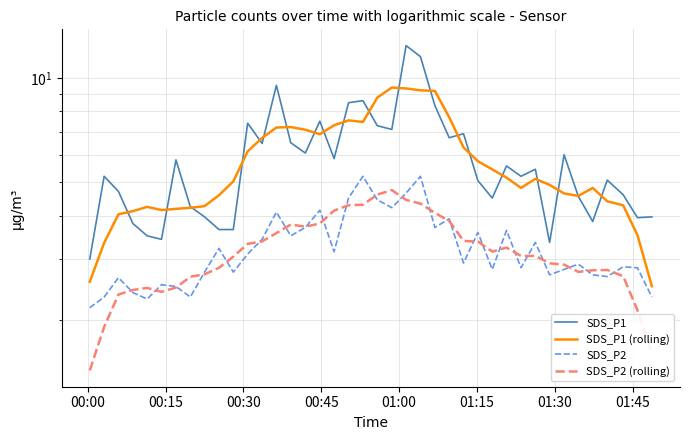

Reading right to left, what are all the values shown in this chart?

SDS_P1: 4.0	4.0	4.6	5.1	3.9	4.5	6.0	3.4	5.5	5.2	5.6	4.5	5.0	6.9	6.7	8.3	11.5	12.4	7.1	7.3	8.6	8.5	5.8	7.5	6.1	6.5	9.5	6.5	7.4	3.6	3.6	4.0	4.2	5.8	3.4	3.5	3.8	4.7	5.2	3.0
SDS_P1 (rolling): 2.5	3.5	4.3	4.4	4.8	4.6	4.6	4.9	5.1	4.8	5.2	5.4	5.7	6.3	7.7	9.2	9.2	9.3	9.4	8.8	7.5	7.5	7.3	6.9	7.1	7.2	7.2	6.7	6.1	5.0	4.6	4.3	4.2	4.2	4.2	4.2	4.1	4.0	3.3	2.6
SDS_P2: 2.3	2.8	2.9	2.7	2.7	2.9	2.8	2.7	3.4	2.8	3.6	2.8	3.6	2.9	3.9	3.7	5.2	4.7	4.2	4.5	5.2	4.5	3.1	4.2	3.7	3.5	4.1	3.4	3.1	2.8	3.2	2.8	2.3	2.5	2.5	2.3	2.4	2.6	2.3	2.2
SDS_P2 (rolling): 1.6	2.1	2.7	2.8	2.8	2.8	2.9	2.9	3.1	3.1	3.2	3.2	3.4	3.4	3.9	4.1	4.3	4.4	4.7	4.6	4.3	4.3	4.1	3.8	3.7	3.8	3.6	3.4	3.3	3.0	2.8	2.7	2.7	2.5	2.4	2.5	2.4	2.4	1.9	1.4